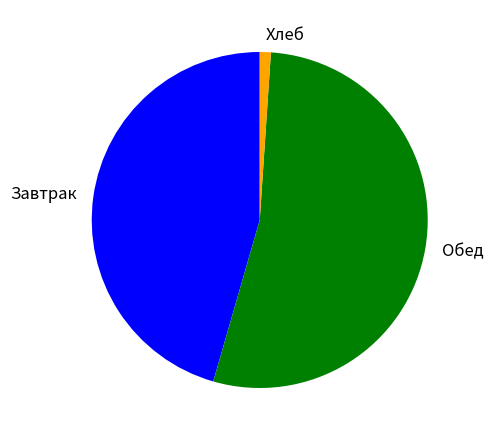

Which has a higher value, Обед or Завтрак?

Обед